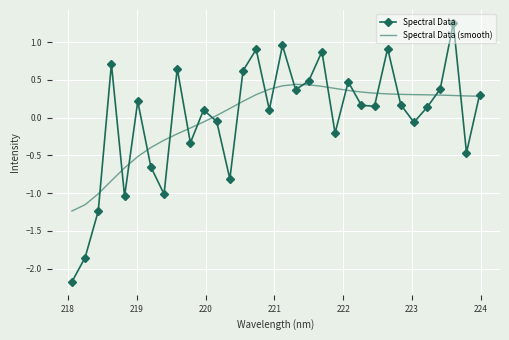

List the series in order of their peak value, highest first.

Spectral Data, Spectral Data (smooth)